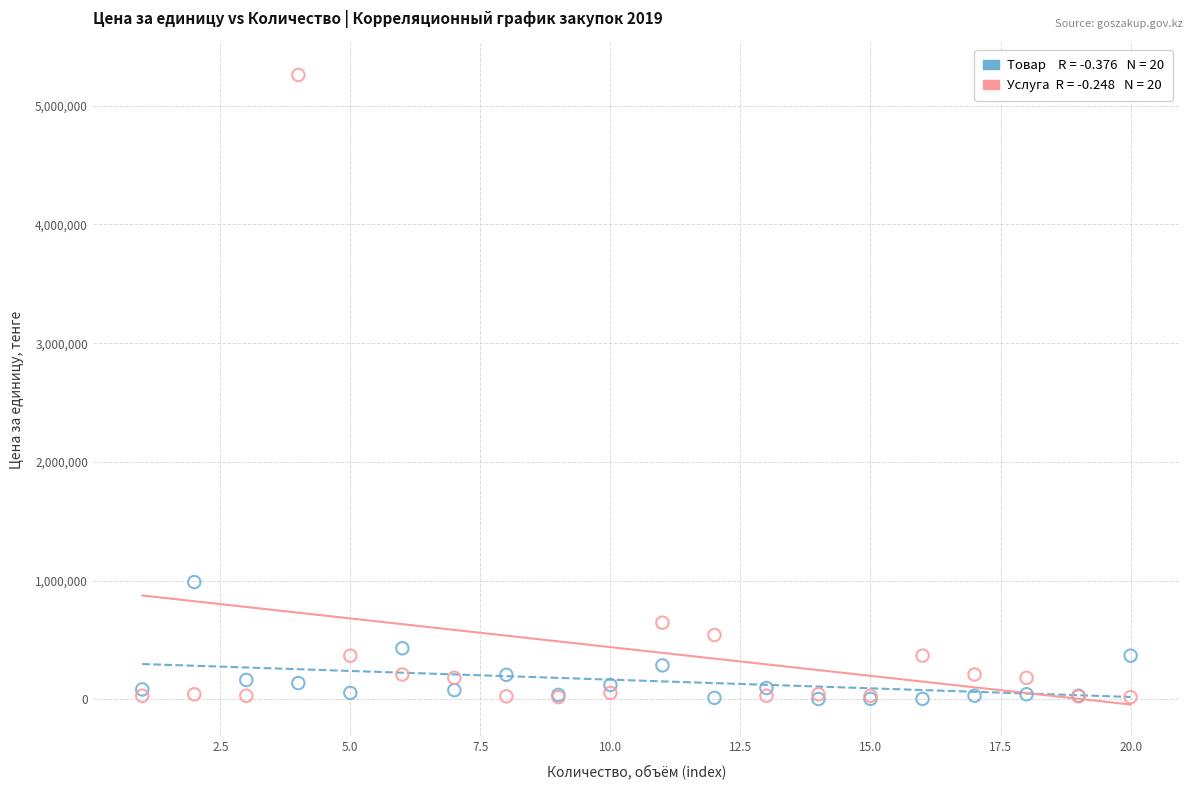

Across all series, what Y value is closest to 2630803?

987000.0